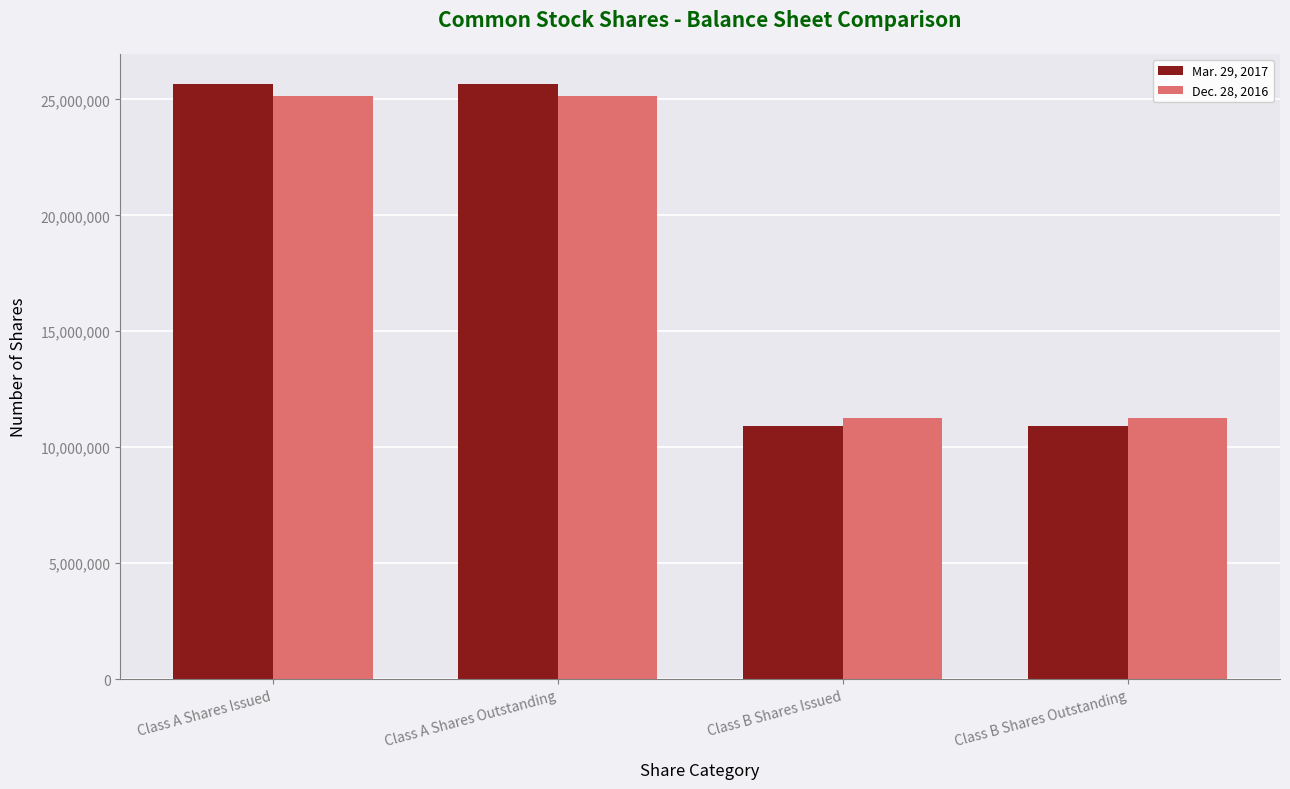

What is the greatest value displayed?

25681875